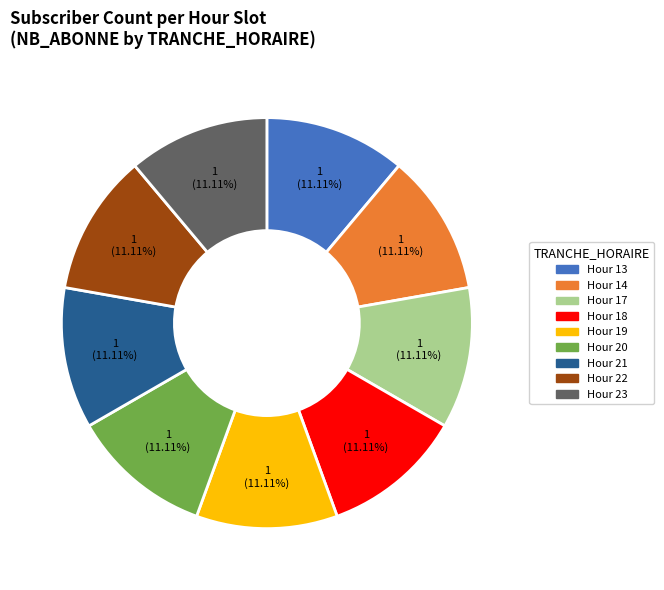

Do Hour 17 and Hour 20 together represent more than half of the pie?

No